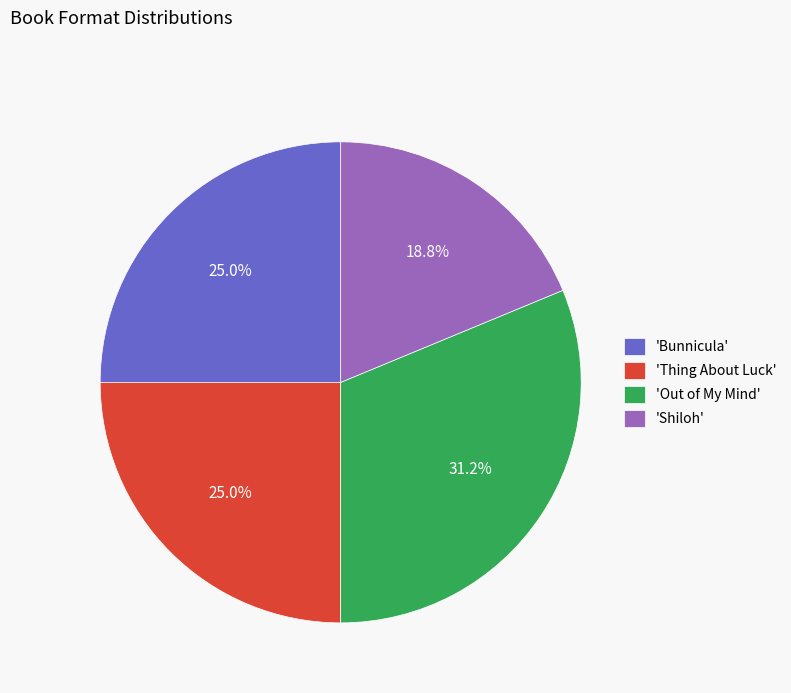

What is the ratio of the value at 'Bunnicula' to the value at 'Thing About Luck'?

1.0